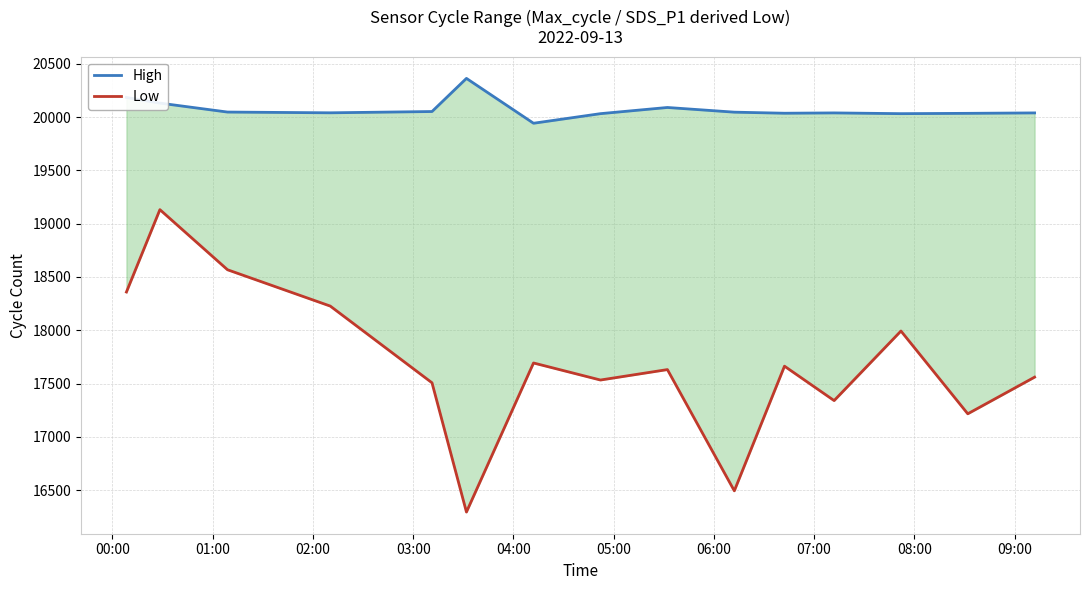

What is the average value of the High series?

20075